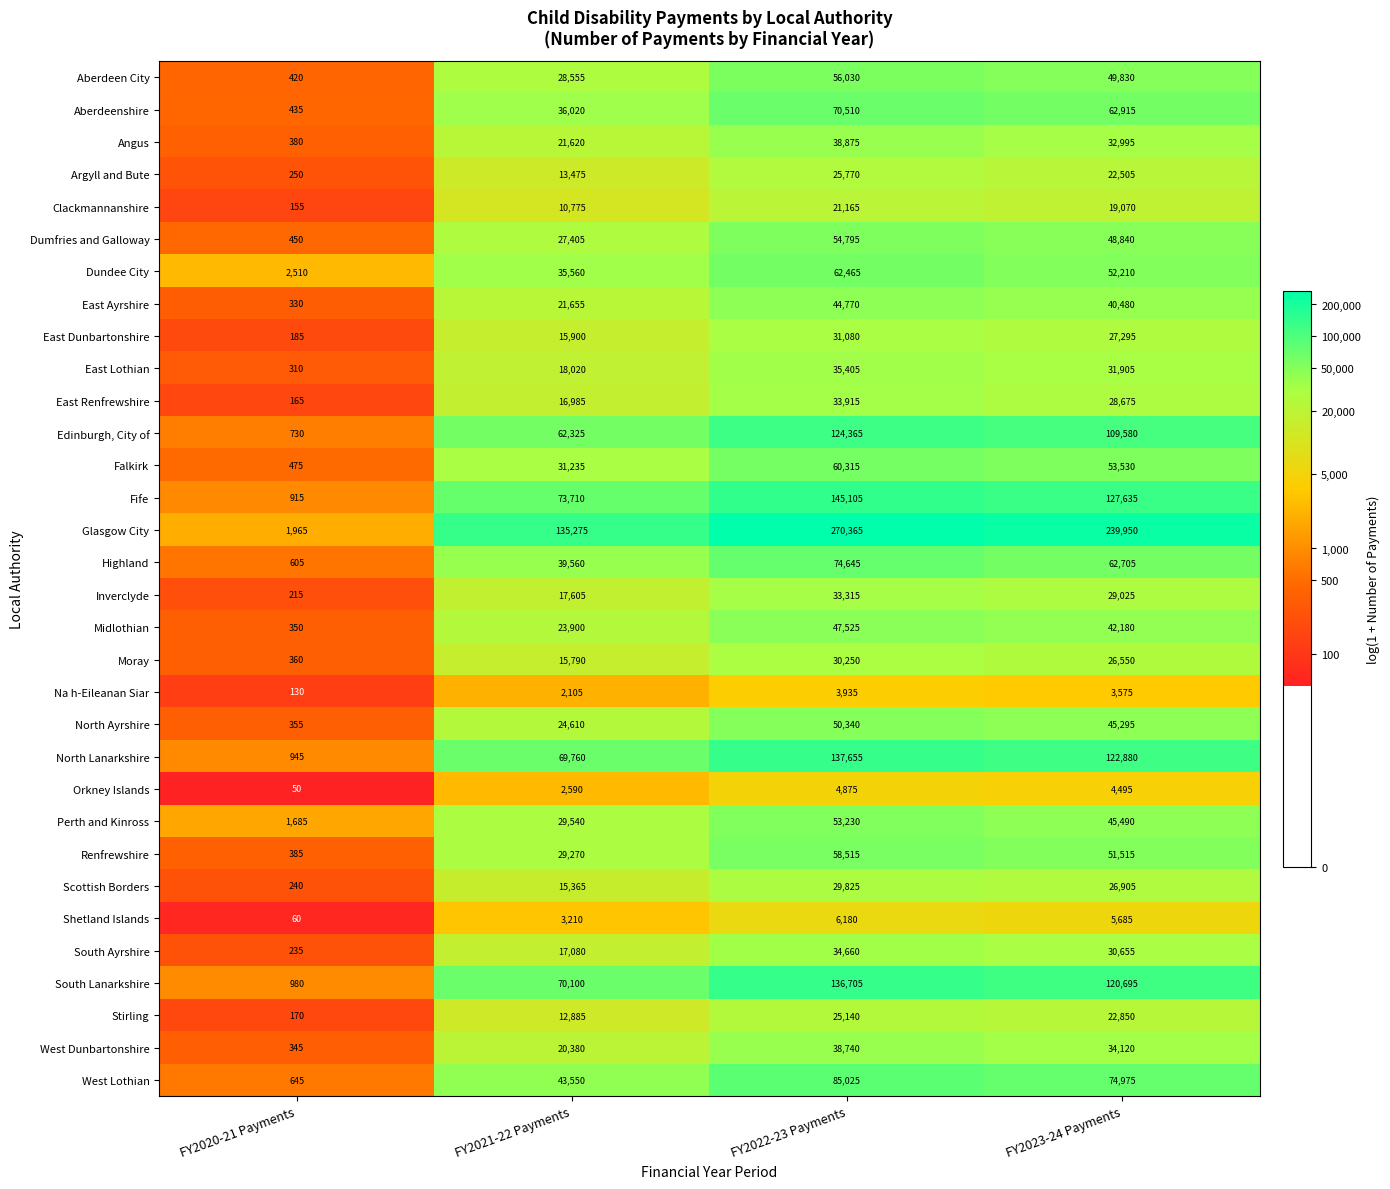

What is the average value of the Perth and Kinross series?

32486